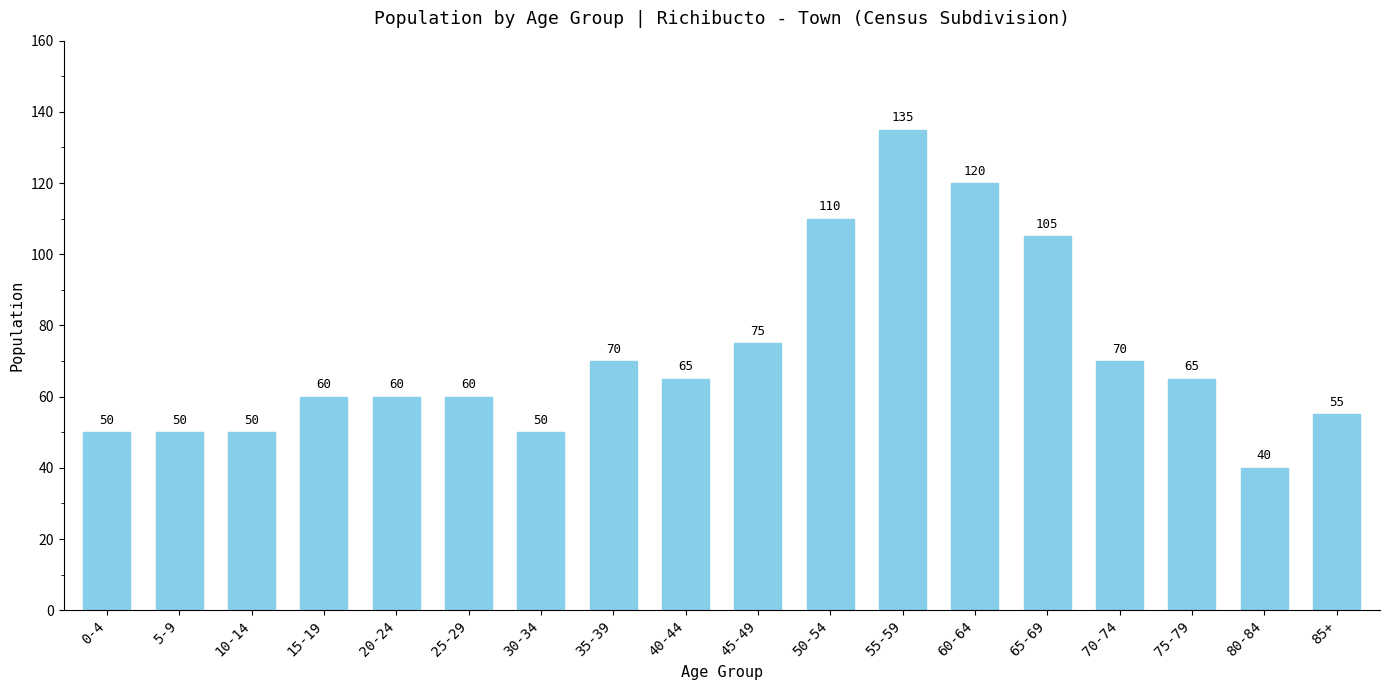

At which label does the data first exceed 65?

35-39